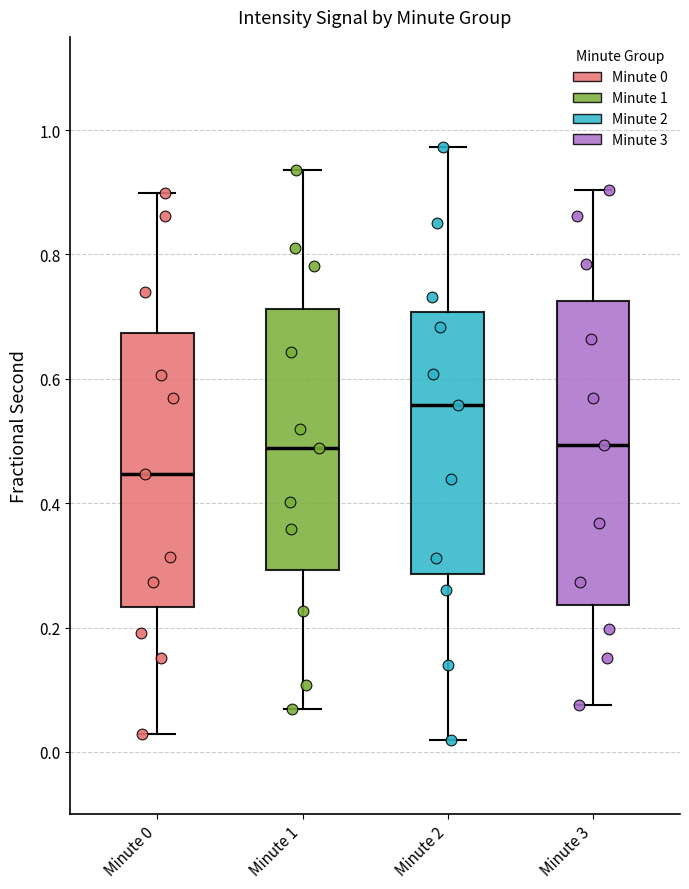

Reading left to right, transcribe this box plot: for each box, give where its median line is, the range the box spans, and where its two whiskers end, as read against the y-axis. The values are not printed on the chart, so give them approximately, as read against the axis.

Minute 0: median 0.44, box 0.24 to 0.68, whiskers 0.02 to 0.90
Minute 1: median 0.48, box 0.30 to 0.72, whiskers 0.06 to 0.94
Minute 2: median 0.56, box 0.28 to 0.70, whiskers 0.02 to 0.98
Minute 3: median 0.50, box 0.24 to 0.72, whiskers 0.08 to 0.90